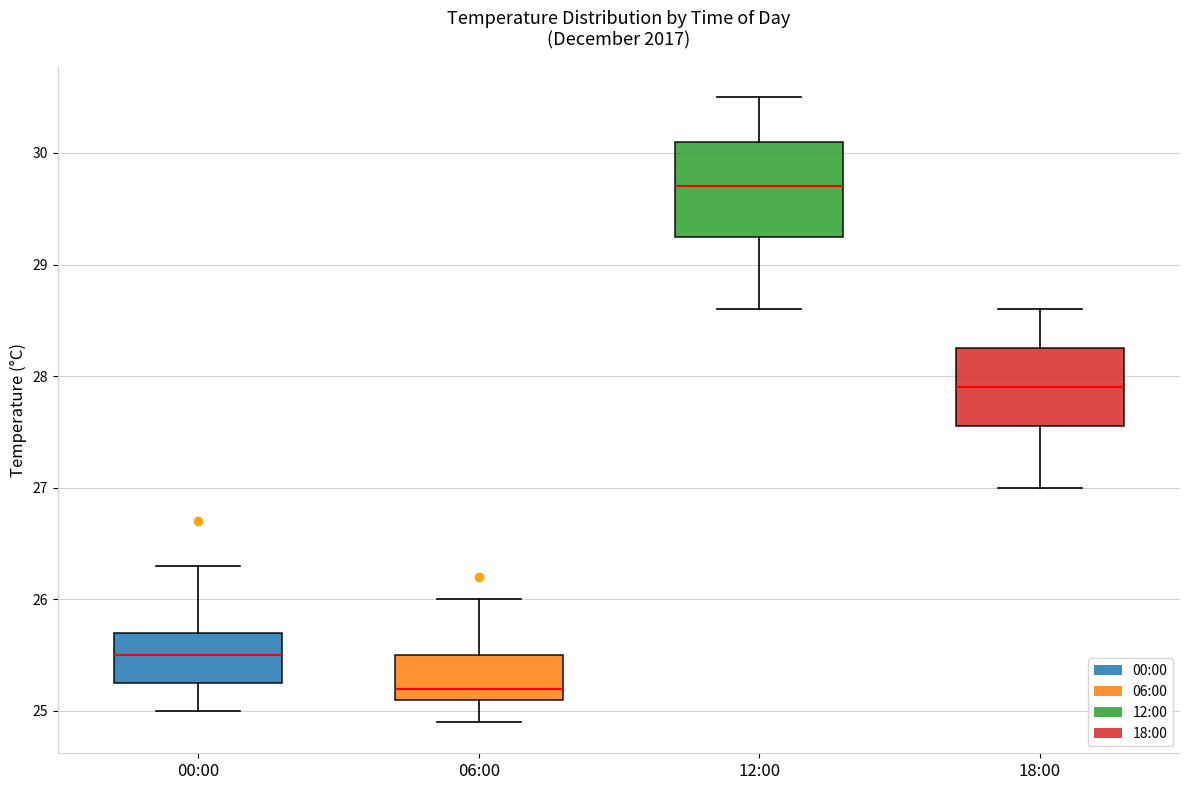

Which box has the lowest median line?

06:00